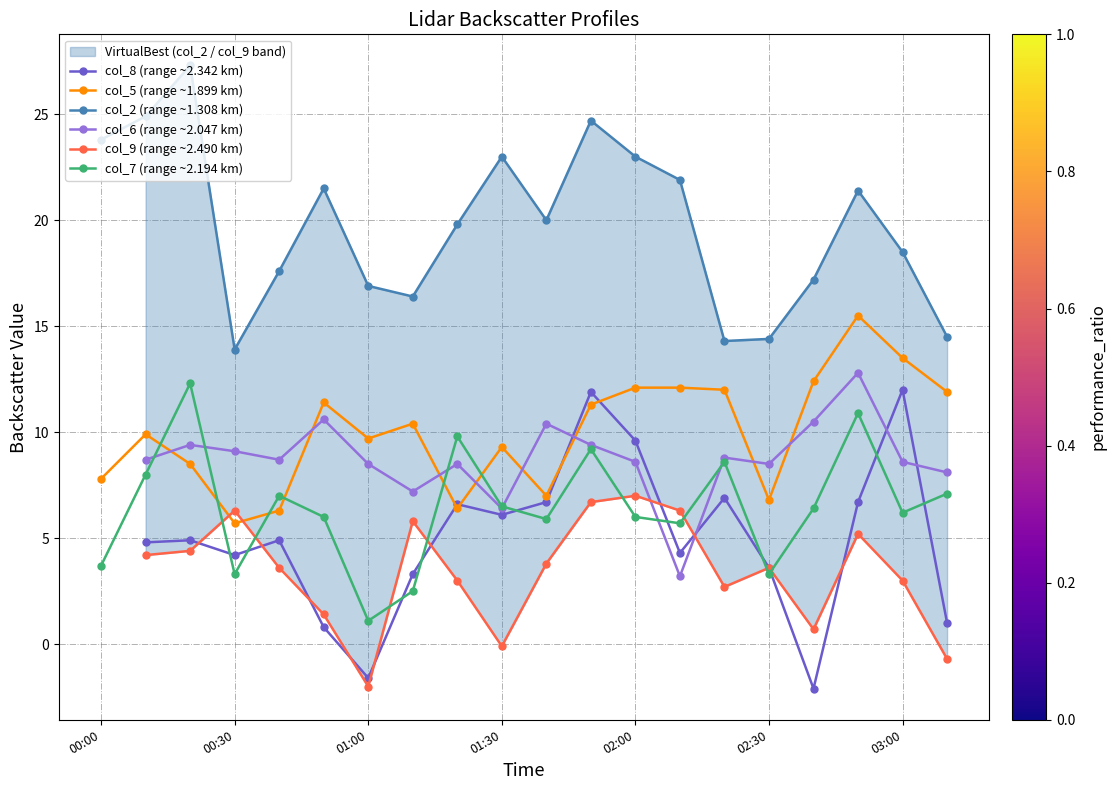

What is the value of the col_7 (range ~2.194 km) point at the 11th from the left?

5.9